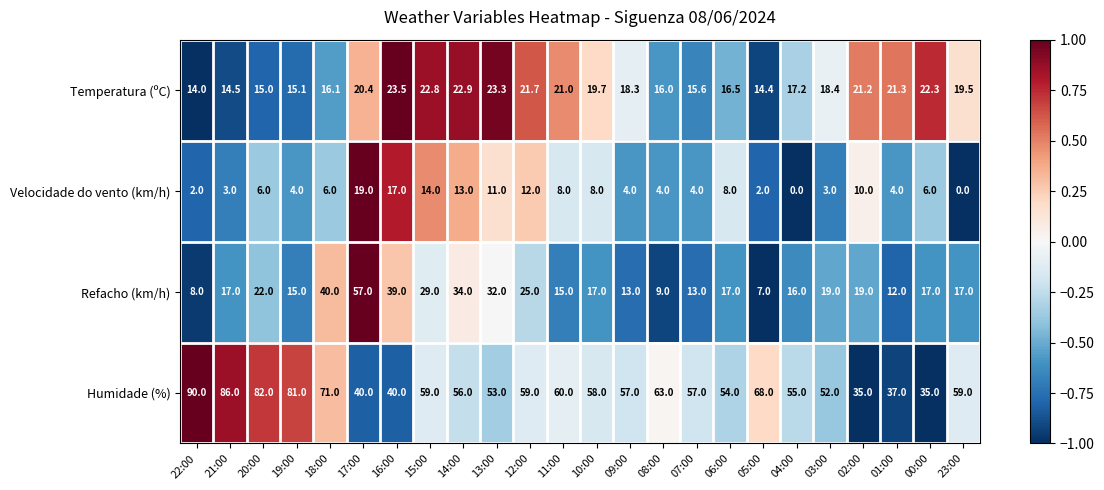

Which series has the largest total across all categories?

Humidade (%)